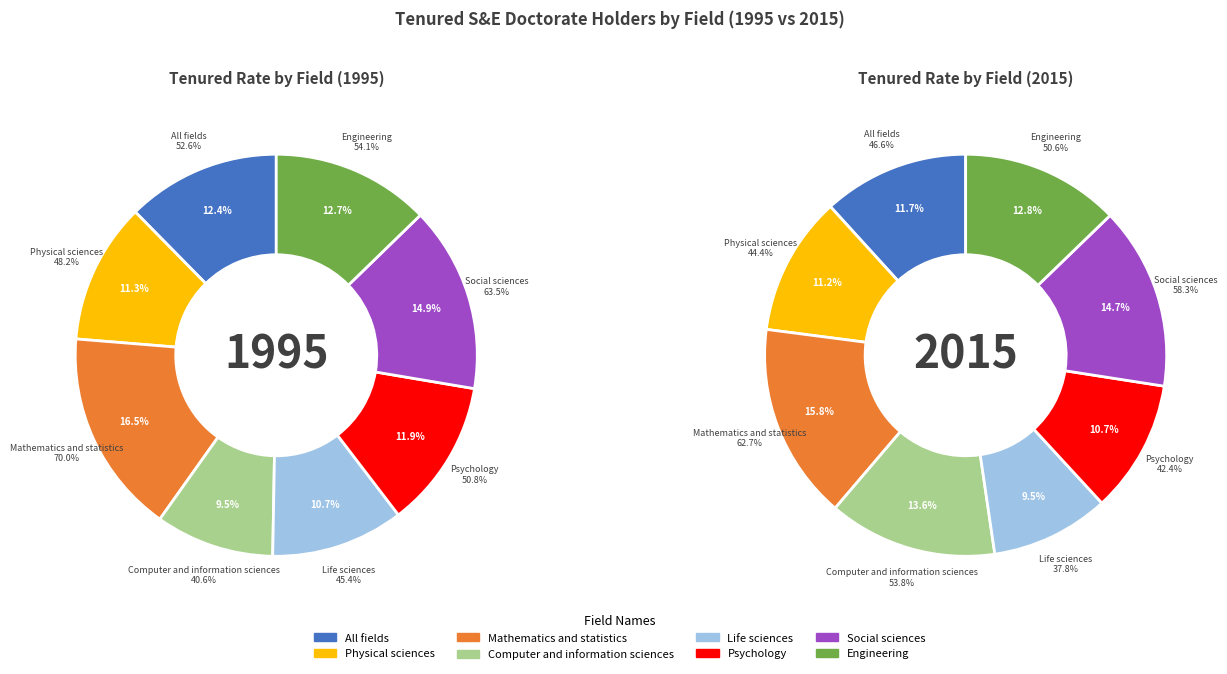

Combined, what portion of the pie is Physical sciences and Social sciences?

26.3%